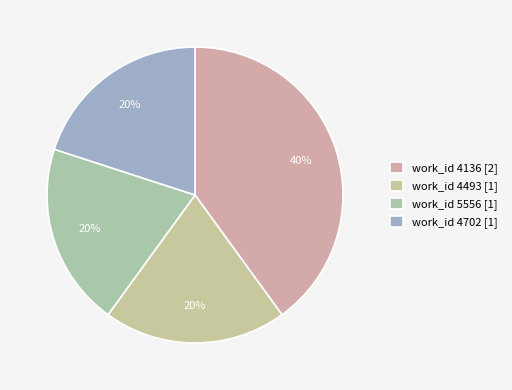

Does any single category account for the majority?

No